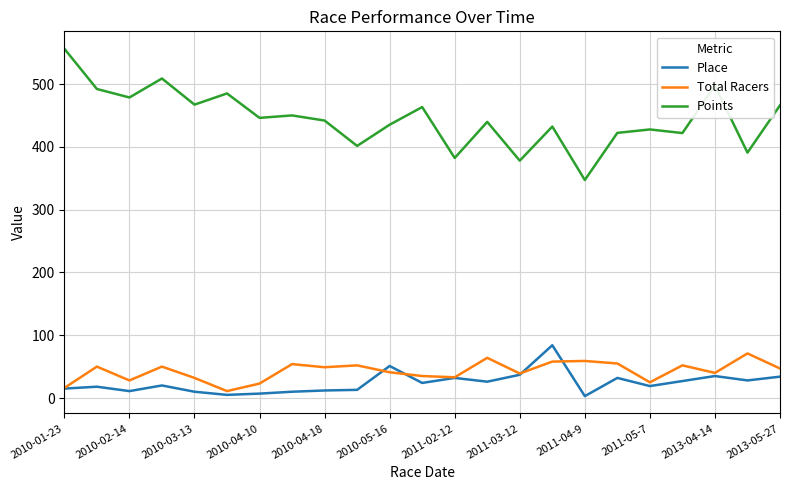

True or false: Points and Place cross at least once.

False